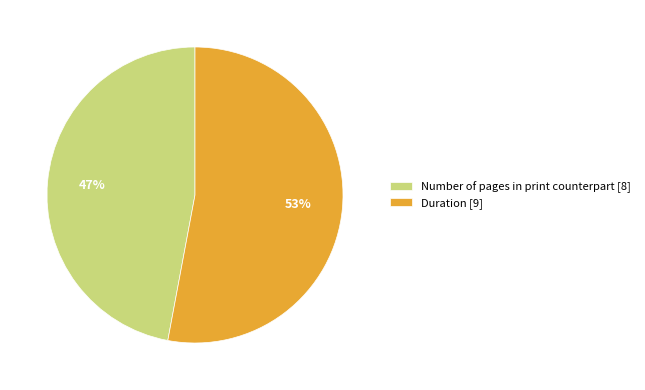

Is it true that Duration [9] is 43% of the pie?

False